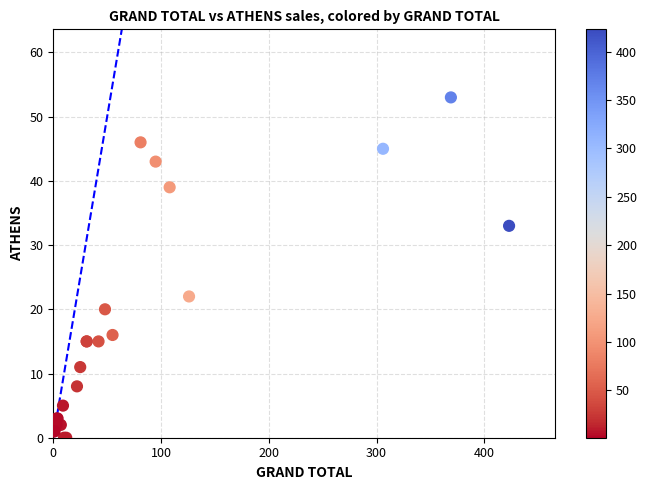

What Y value in the scatter plot is closest to 26?

22